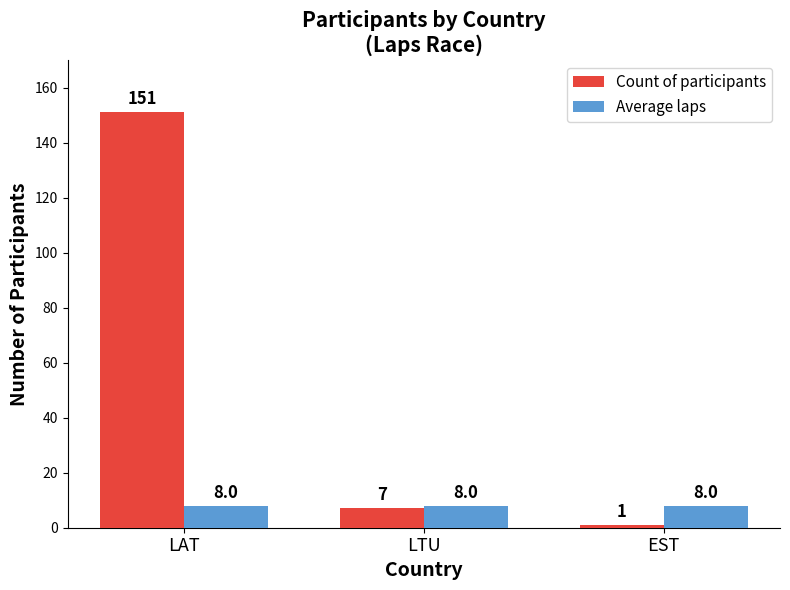

What is the sum of the Average laps values at EST and LAT?

16